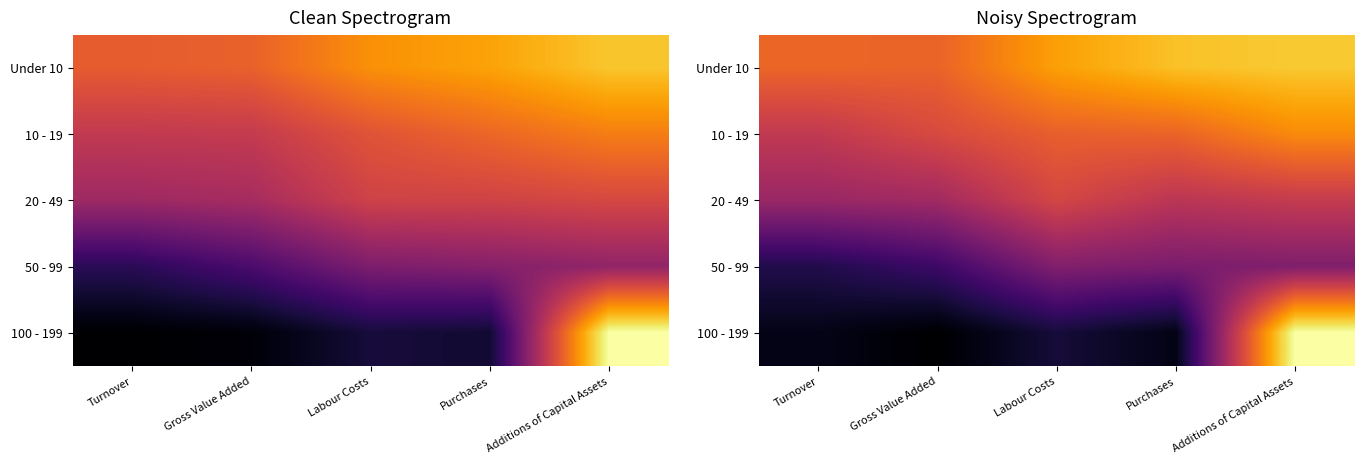

Is the value of Under 10 at Additions of Capital Assets greater than the value of 20 - 49 at Additions of Capital Assets?

Yes